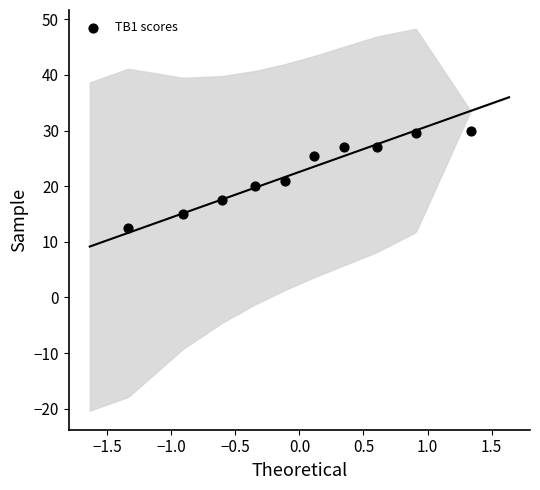

What is the range of Y values (max minus min)?

17.5